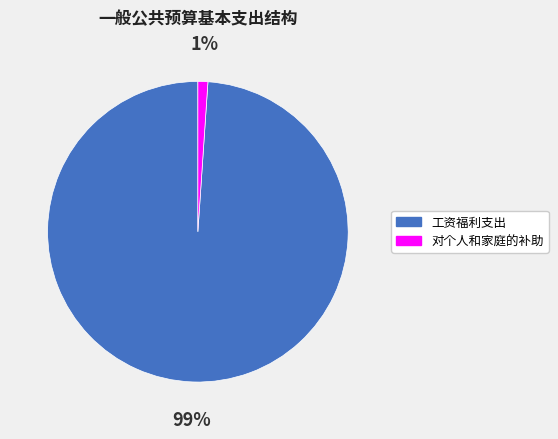

Is there a majority slice in this chart?

Yes